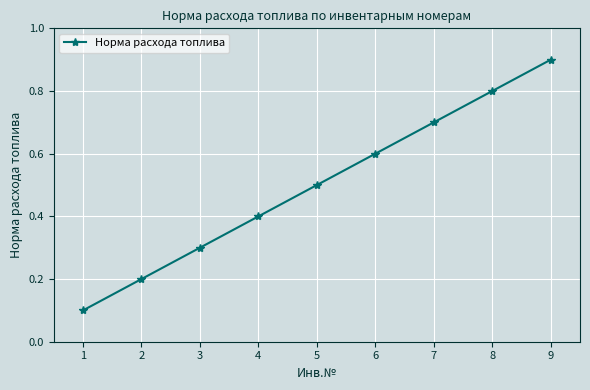

True or false: there are more than 1 points higher than both neighbors.

False